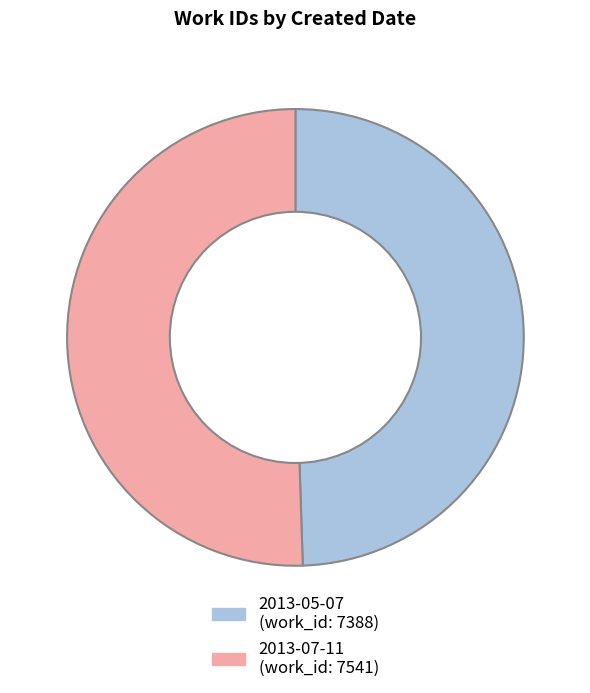

How many segments does this pie chart have?

2